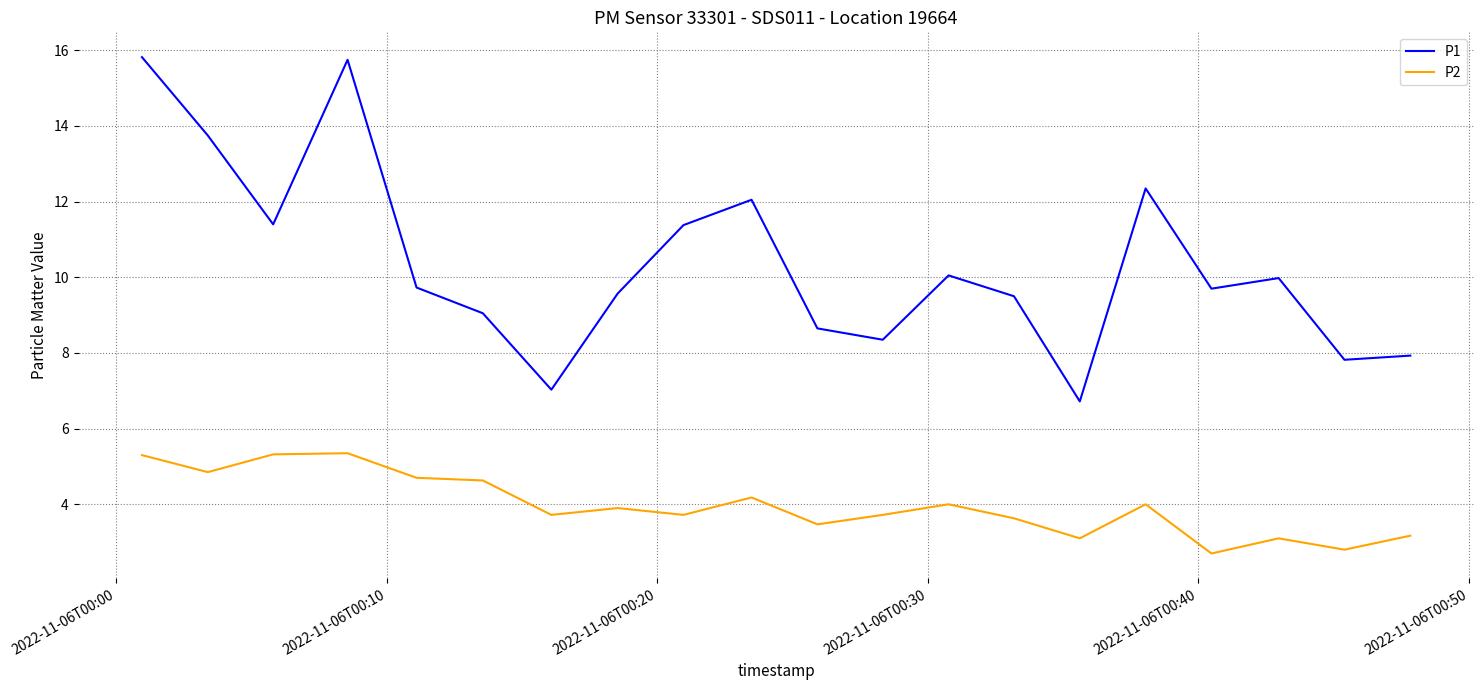

What is the minimum value shown in the chart?

2.7